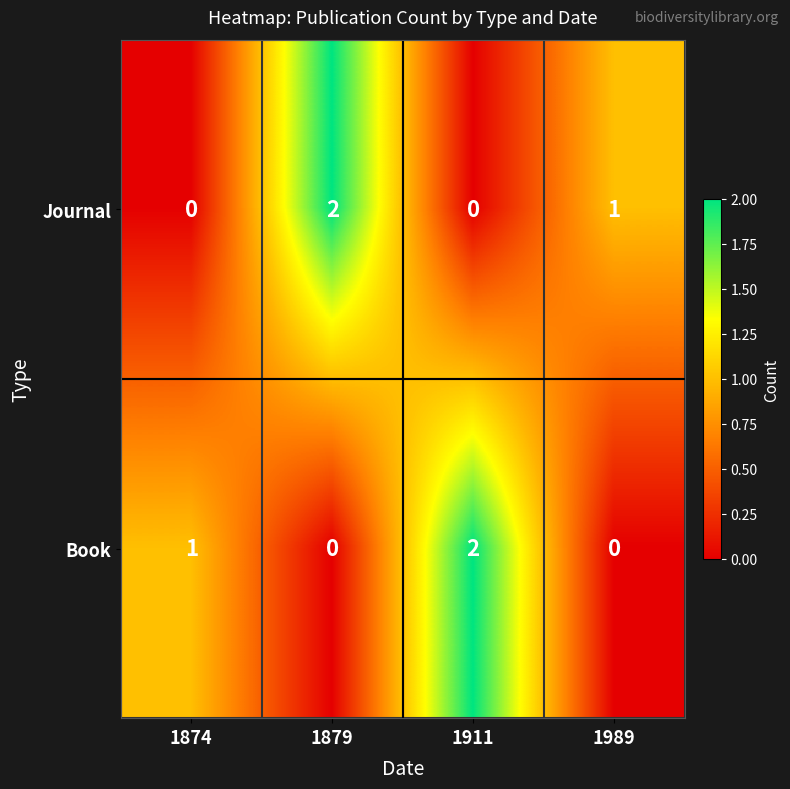

What is the greatest value displayed?

2